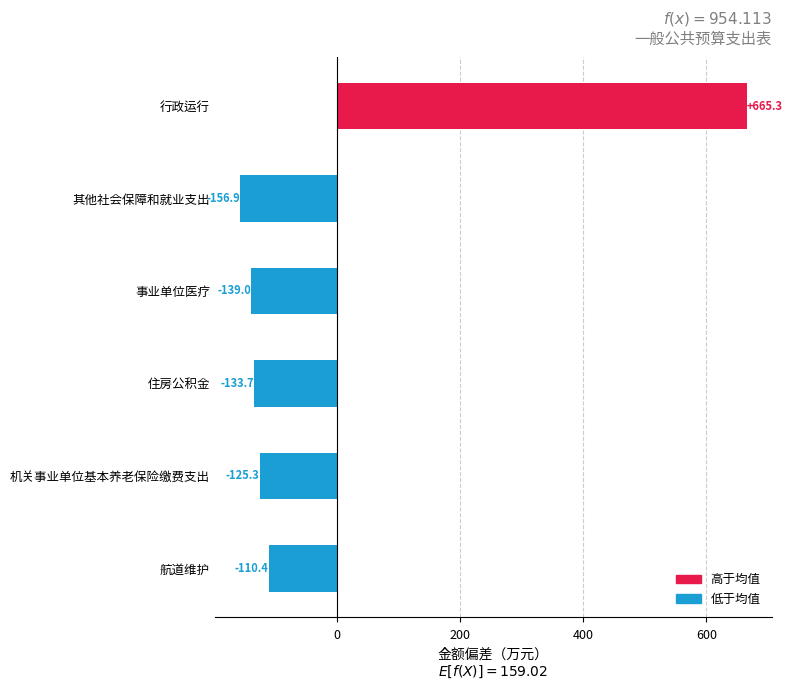

At which category does the chart reach its peak across all series?

行政运行